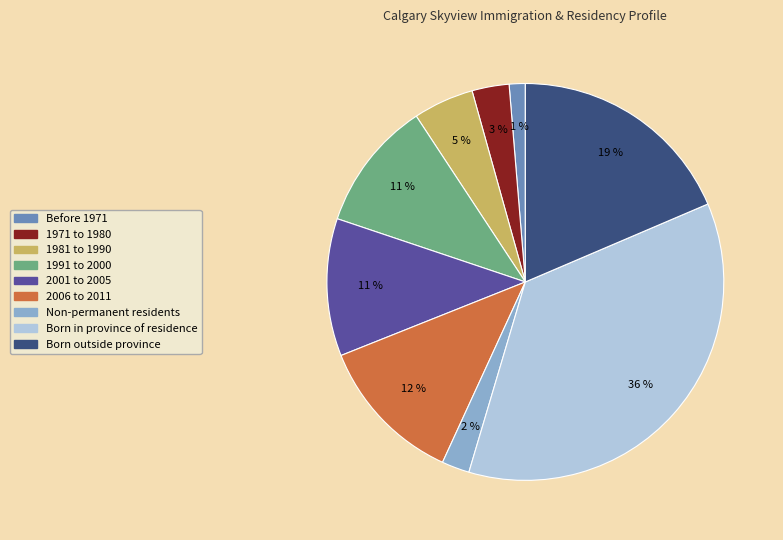

Approximately how many times larger is the value at 1991 to 2000 compared to Born outside province?

0.6